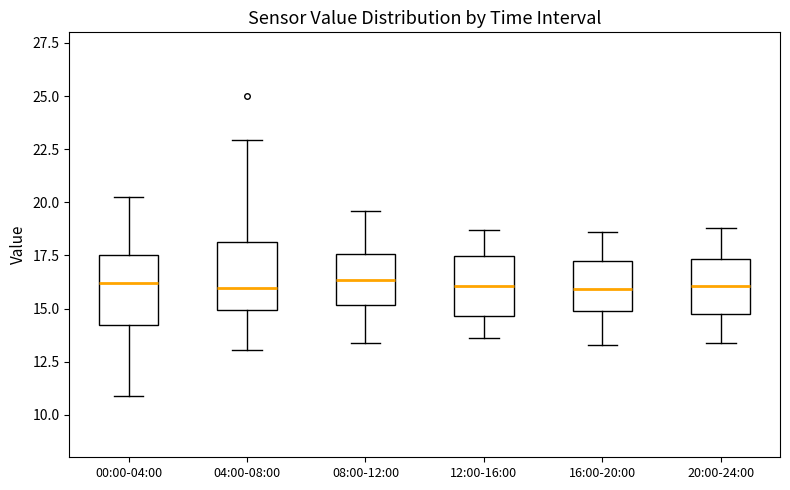

Where is the lower edge of the box for 16:00-20:00 on the y-axis? The values are not printed on the chart, so give them approximately, as read against the axis.

15.0